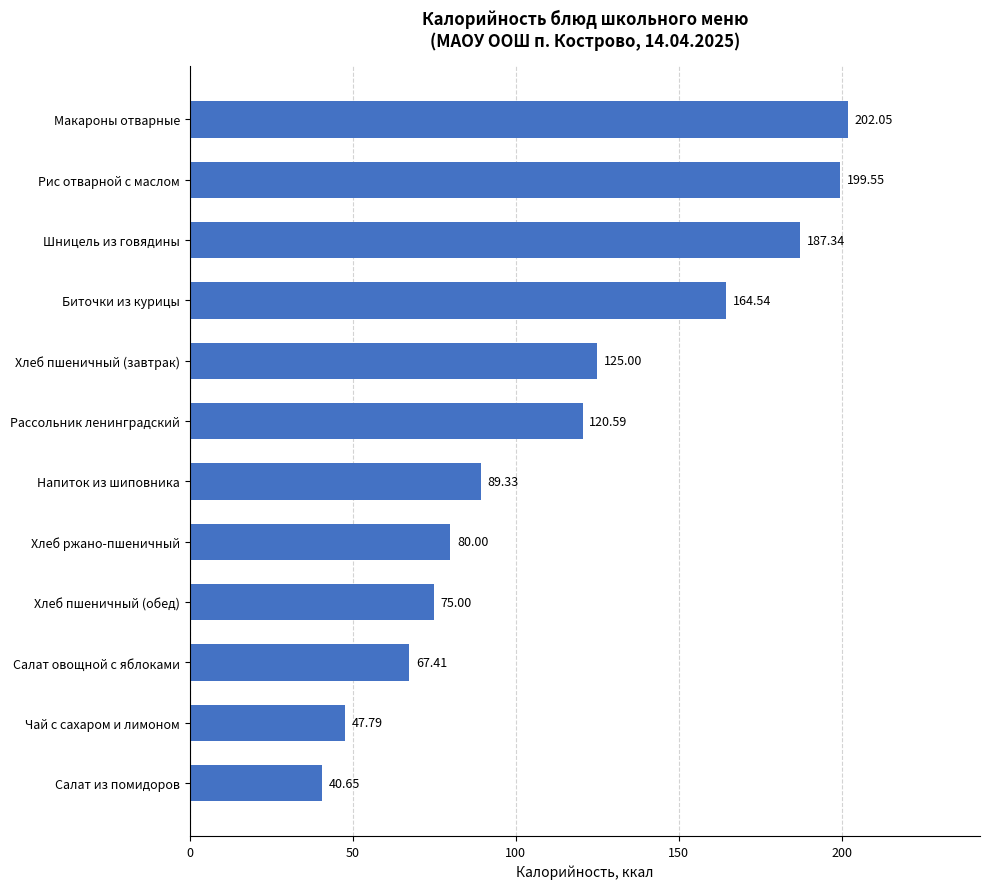

List the labels in order of value, largest first.

Макароны отварные, Рис отварной с маслом, Шницель из говядины, Биточки из курицы, Хлеб пшеничный (завтрак), Рассольник ленинградский, Напиток из шиповника, Хлеб ржано-пшеничный, Хлеб пшеничный (обед), Салат овощной с яблоками, Чай с сахаром и лимоном, Салат из помидоров